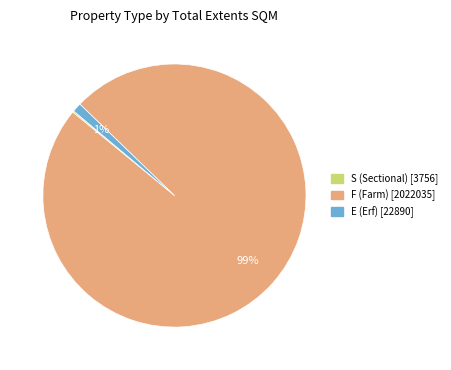

Which slice is the largest?

F